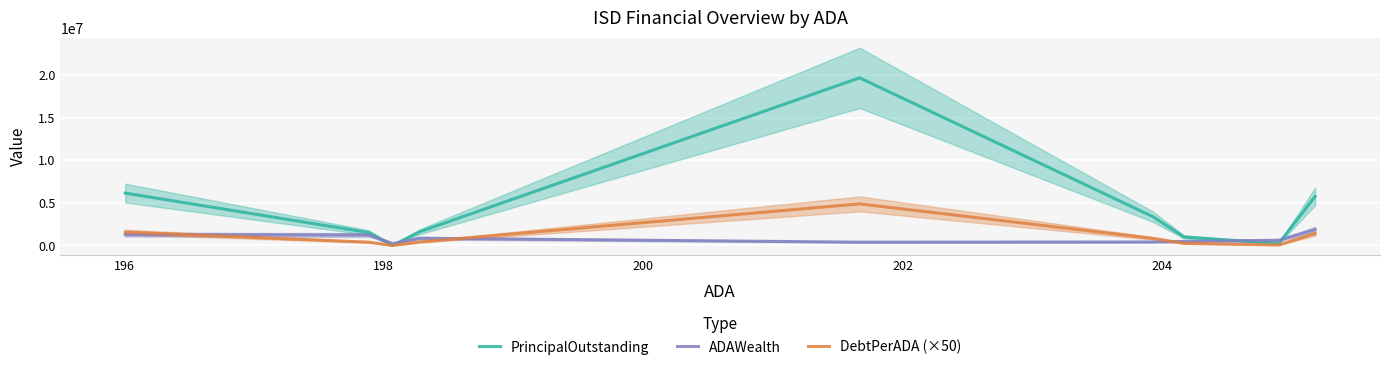

What are all the series names shown in the legend?

PrincipalOutstanding, ADAWealth, DebtPerADA (×50)